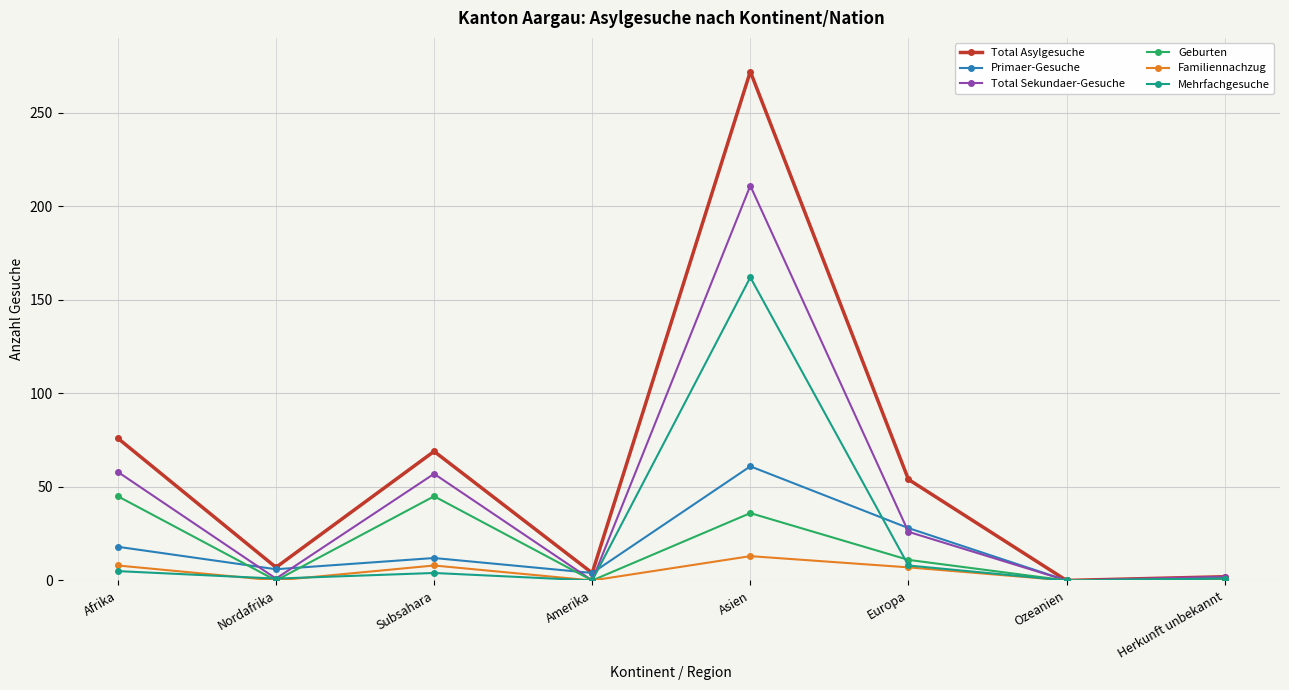

What is the difference between the Total Sekundaer-Gesuche values at Asien and Herkunft unbekannt?

209